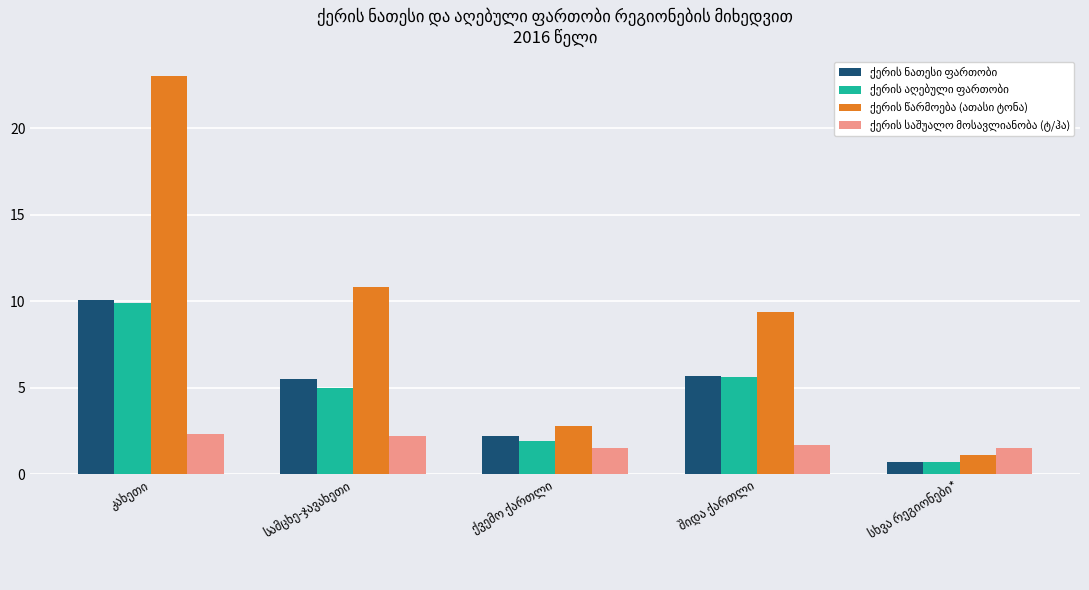

What is the smallest value displayed?

0.7